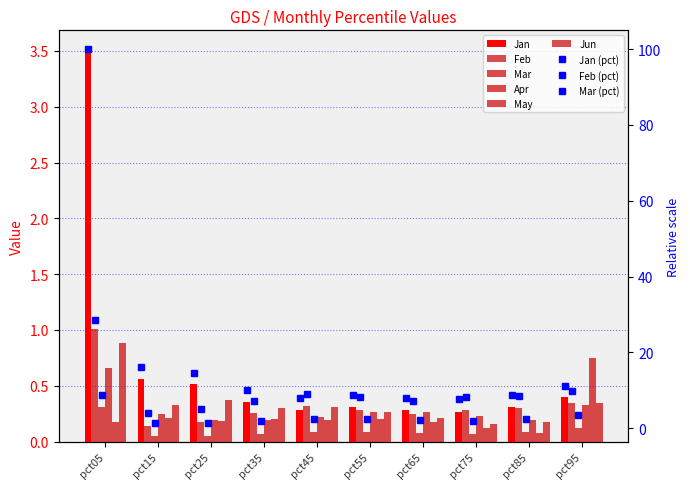

What is the highest value of the Mar series?

0.3